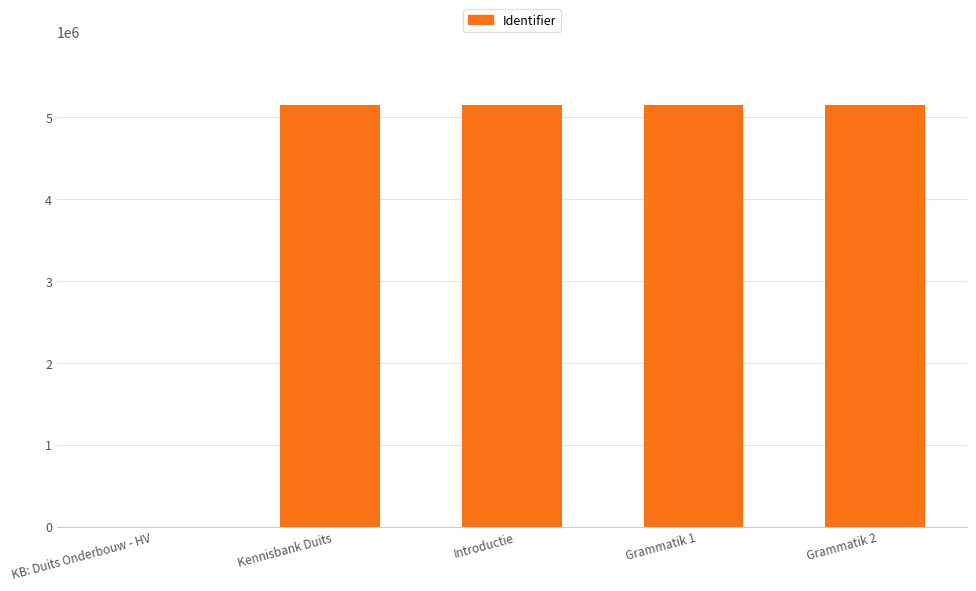

What is the sum of all values?

20592258